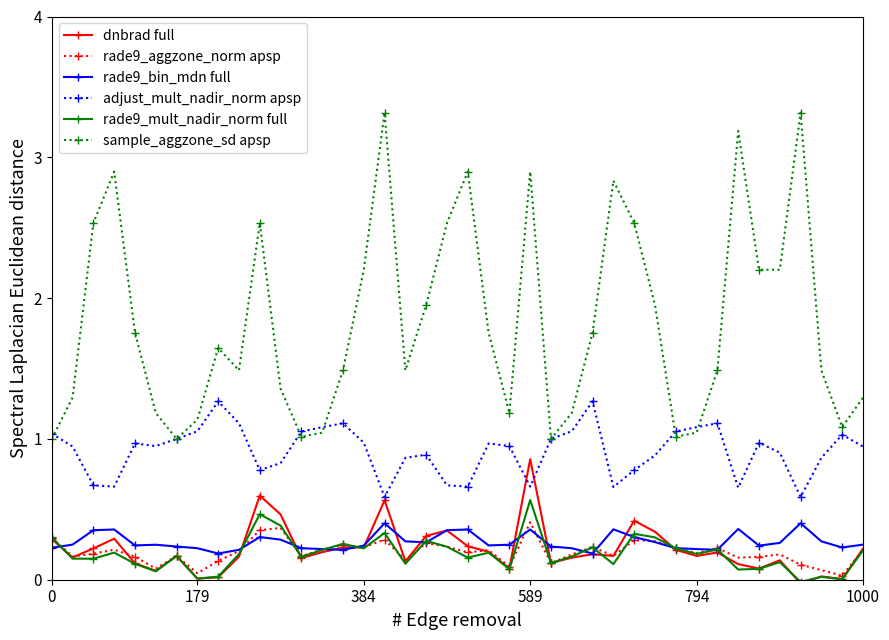

What is the sum of all sample_aggzone_sd apsp values?

73.2